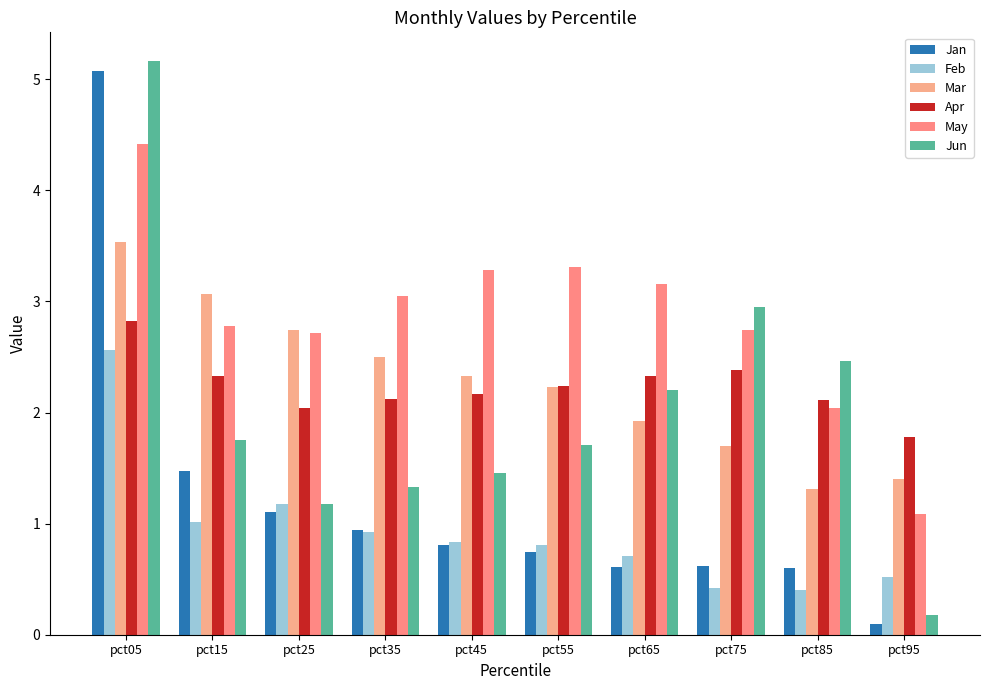

How many bars are there in total?

60